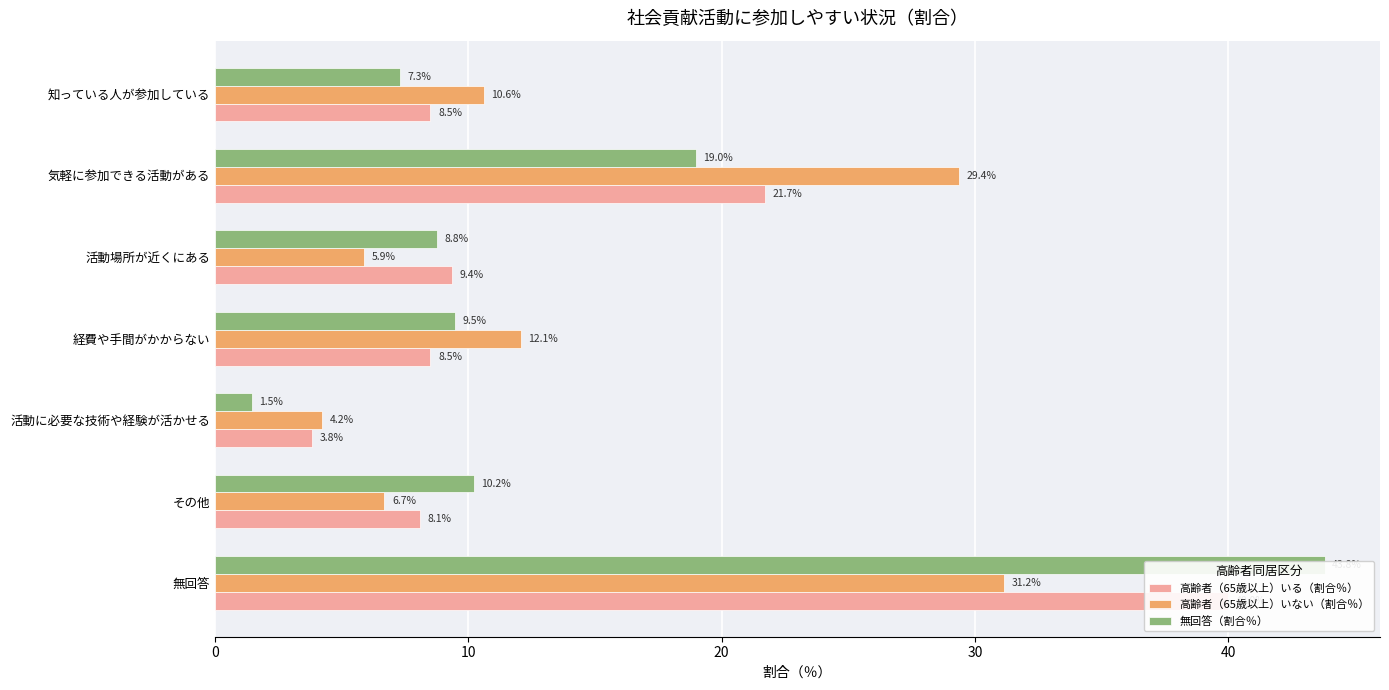

What is the smallest value displayed?

1.5